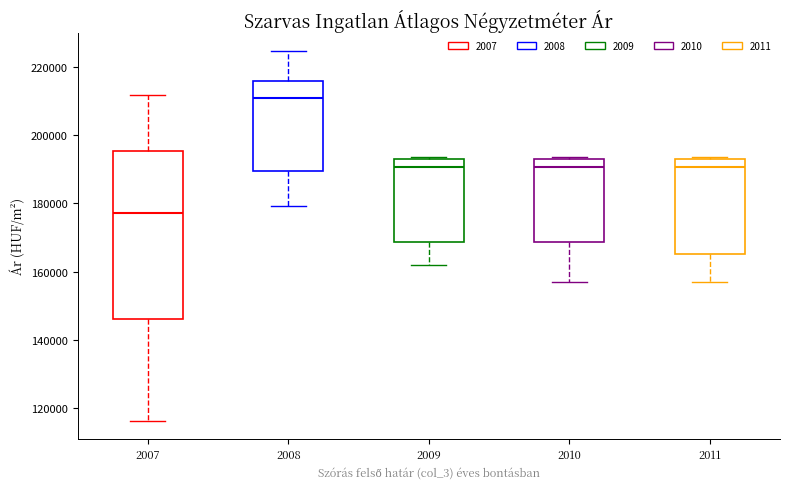

Which box's median line is the lowest?

2007